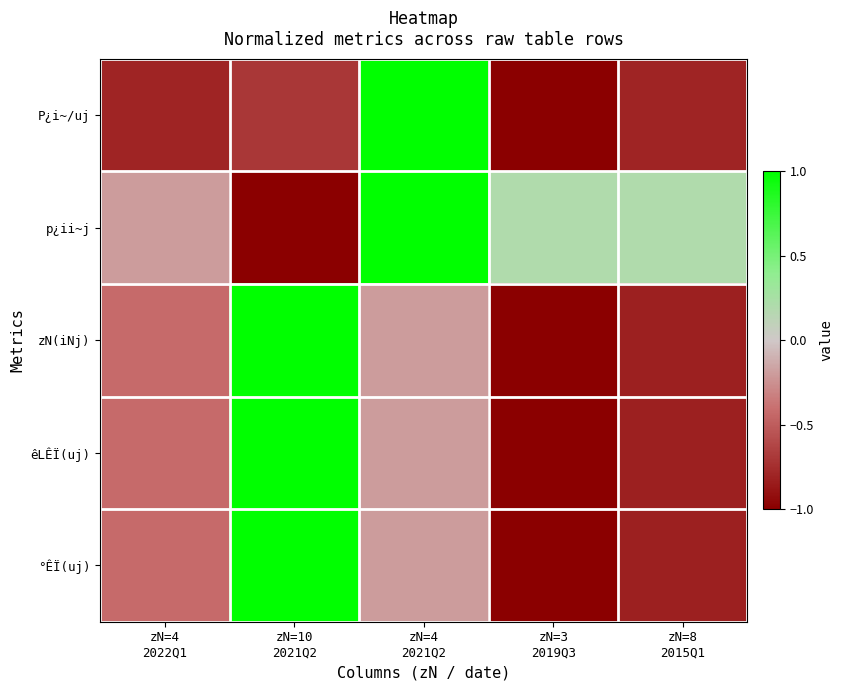

Reading right to left, what are all the values shown in this chart?

P¿i~/uj: zN=8
2015Q1=-0.8	zN=3
2019Q3=-1.0	zN=4
2021Q2=1.0	zN=10
2021Q2=-0.7	zN=4
2022Q1=-0.8
p¿ii~j: zN=8
2015Q1=0.2	zN=3
2019Q3=0.2	zN=4
2021Q2=1.0	zN=10
2021Q2=-1.0	zN=4
2022Q1=-0.2
zN(iNj): zN=8
2015Q1=-0.8	zN=3
2019Q3=-1.0	zN=4
2021Q2=-0.2	zN=10
2021Q2=1.0	zN=4
2022Q1=-0.4
êLÊÏ(uj): zN=8
2015Q1=-0.8	zN=3
2019Q3=-1.0	zN=4
2021Q2=-0.2	zN=10
2021Q2=1.0	zN=4
2022Q1=-0.4
°ÊÏ(uj): zN=8
2015Q1=-0.8	zN=3
2019Q3=-1.0	zN=4
2021Q2=-0.2	zN=10
2021Q2=1.0	zN=4
2022Q1=-0.4